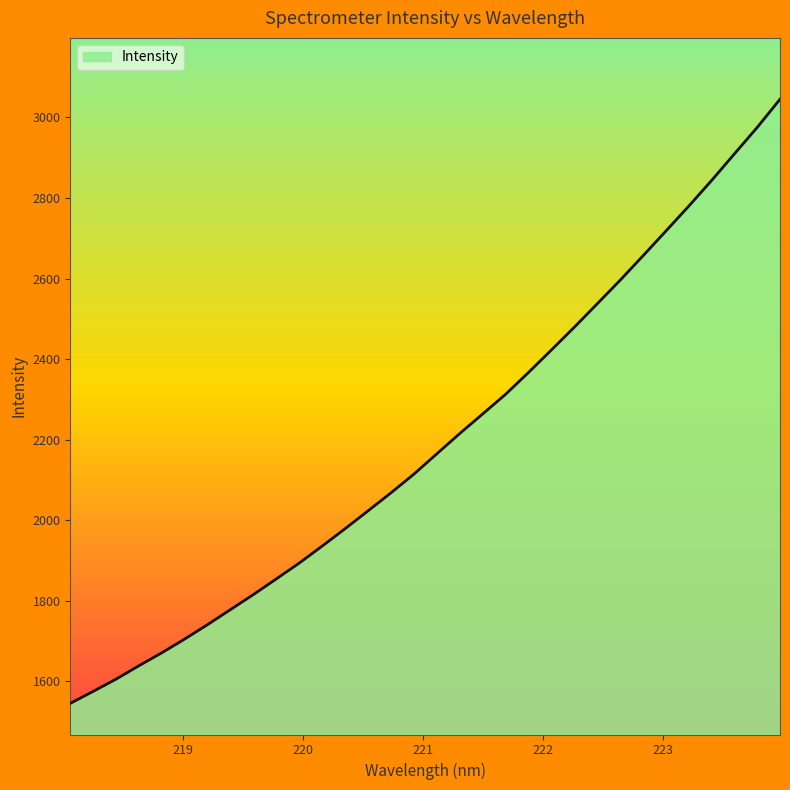

What is the minimum value shown in the chart?

1545.5